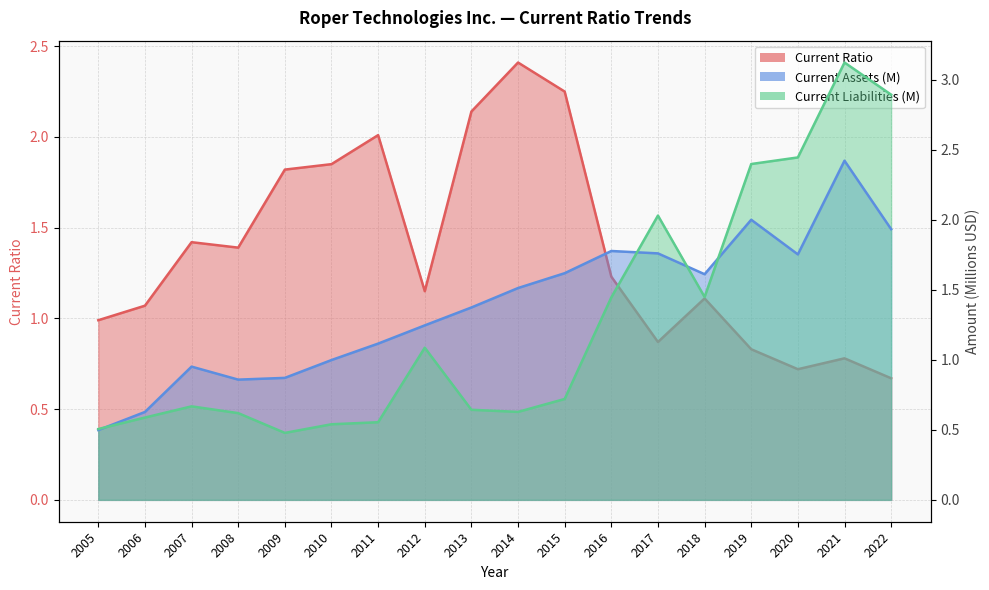

Where is the first local minimum for Current Assets (M)?

2008